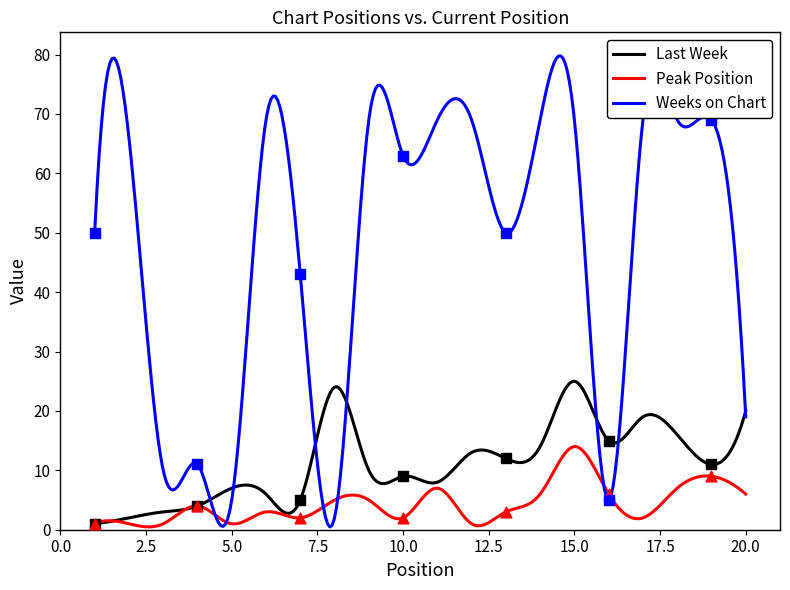

Is the value of Peak Position at 20 greater than the value of Weeks on Chart at 3?

No